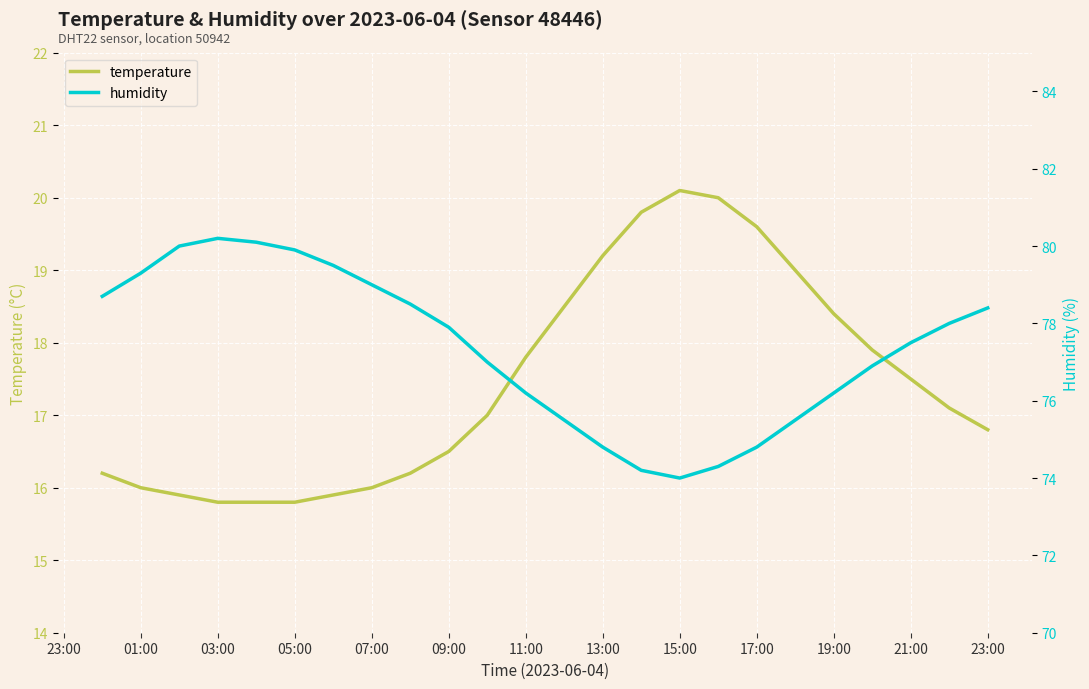

What is the minimum value for temperature?

15.8